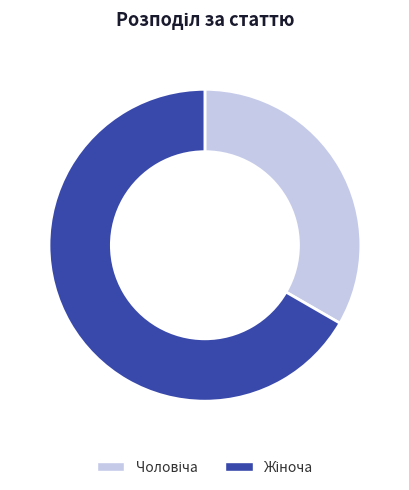

Is there a majority slice in this chart?

Yes